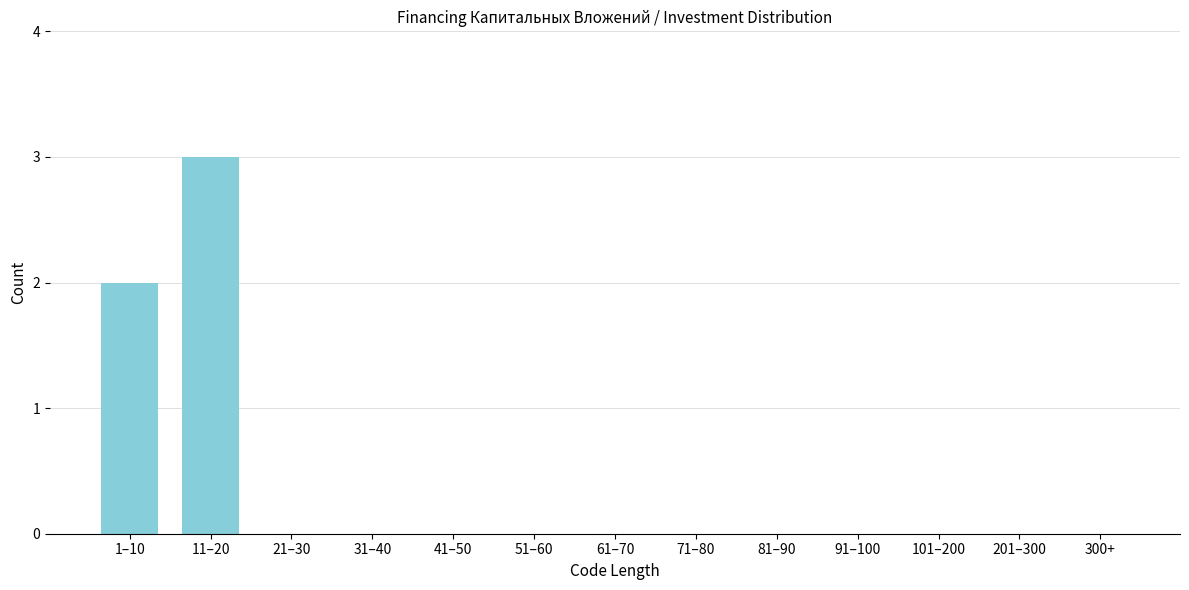

Reading left to right, list all the values displayed in this chart.

1–10=2	11–20=3	21–30=0	31–40=0	41–50=0	51–60=0	61–70=0	71–80=0	81–90=0	91–100=0	101–200=0	201–300=0	300+=0